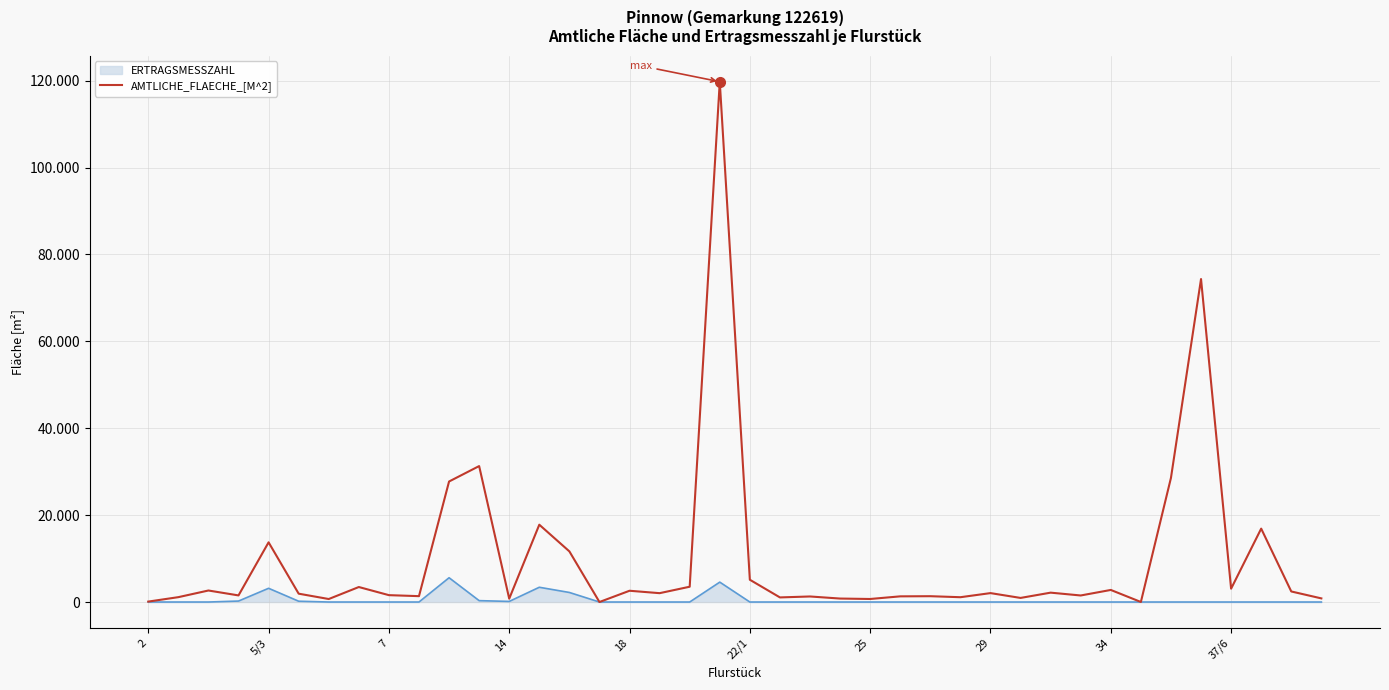

What are all the series names shown in the legend?

ERTRAGSMESSZAHL, AMTLICHE_FLAECHE_[M^2]